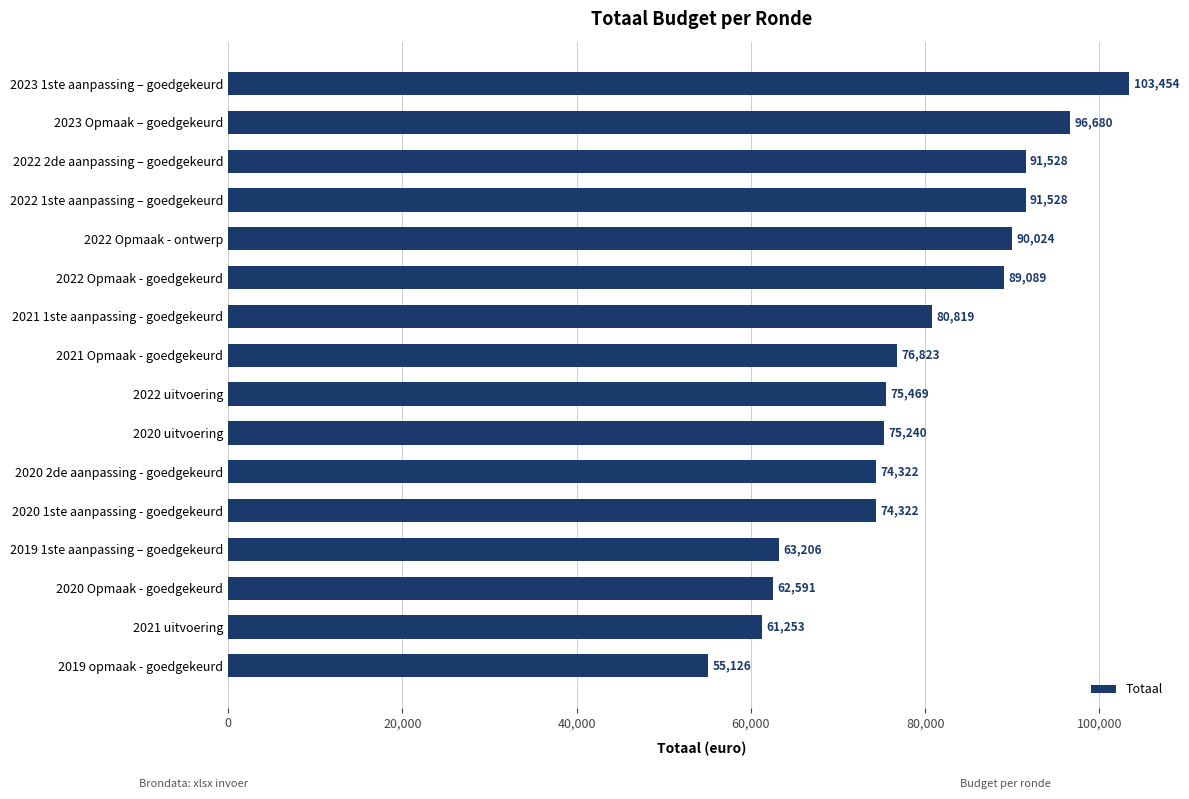

What is the value of the 2nd bar from the top?

96680